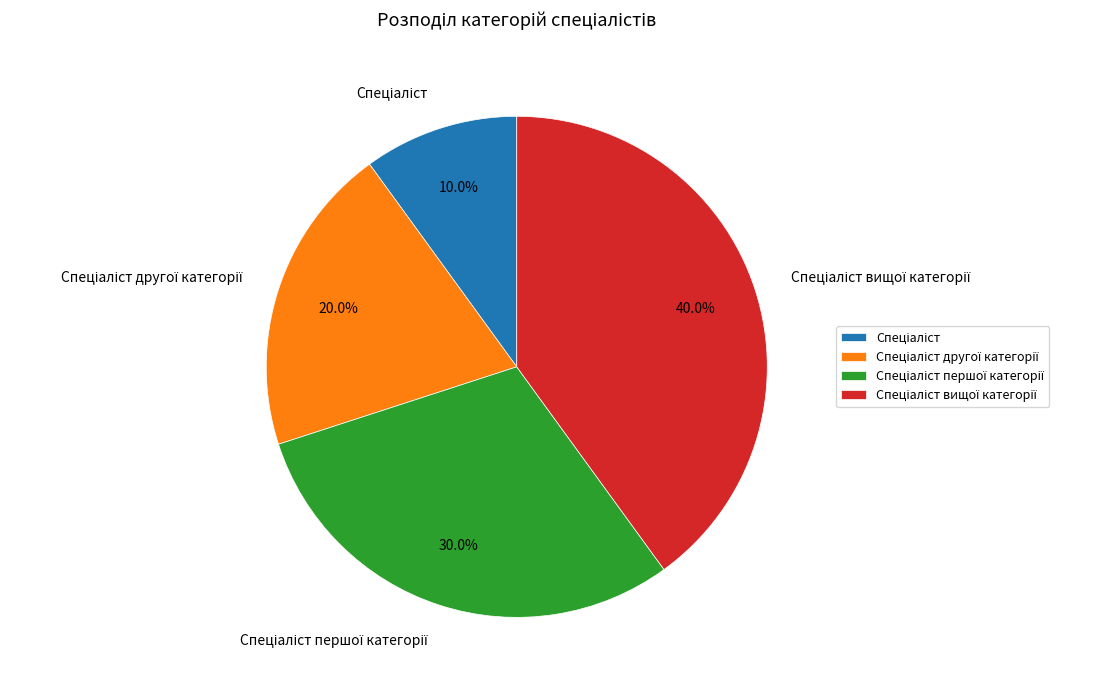

Does any single category account for the majority?

No